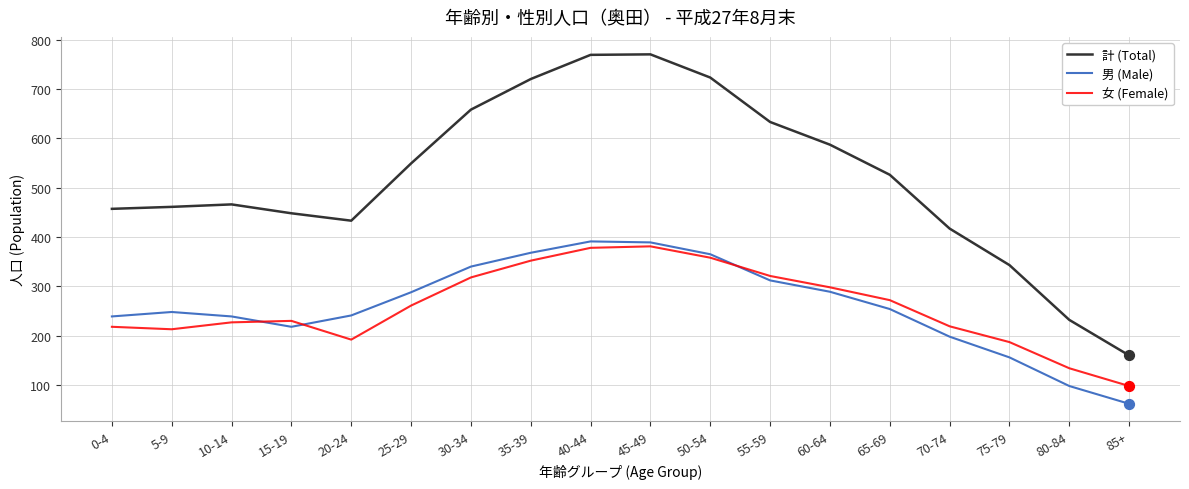

What is the total value across all series at 25-29?

1098